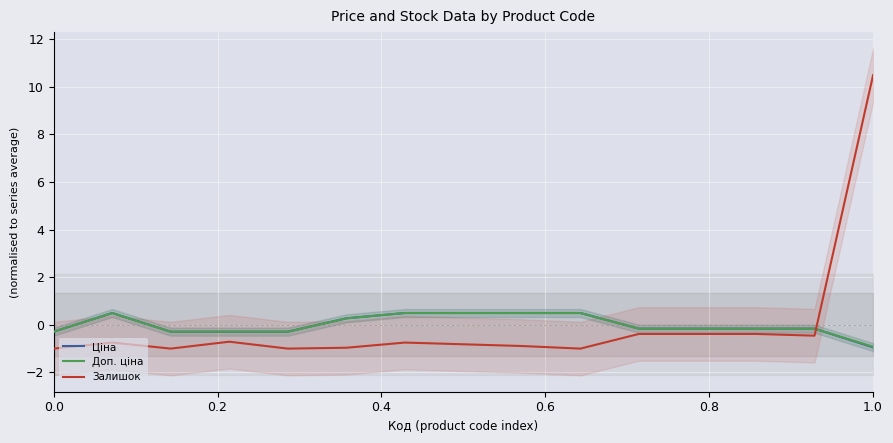

What is the value of the Доп. ціна point at the 12th from the left?

-0.2